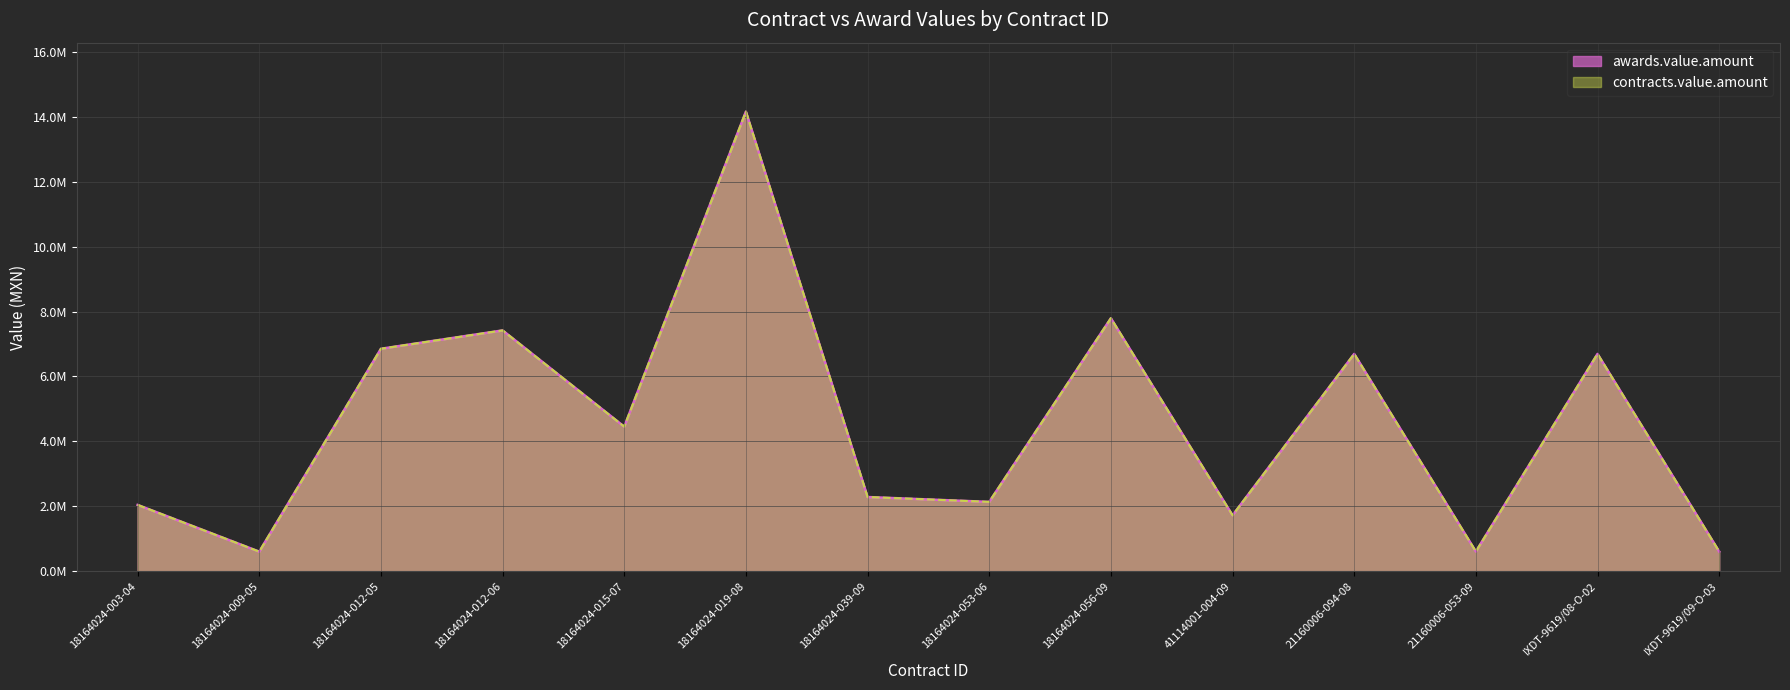

Reading left to right, list all the values displayed in this chart.

awards.value.amount: 18164024-003-04=2045611.7	18164024-009-05=606240.1	18164024-012-05=6853252.8	18164024-012-06=7417943.4	18164024-015-07=4454072.5	18164024-019-08=14154437.9	18164024-039-09=2288516.5	18164024-053-06=2138735.9	18164024-056-09=7792292.6	41114001-004-09=1724144.6	21160006-094-08=6694280.6	21160006-053-09=609623.9	IXDT-9619/08-O-02=6694280.6	IXDT-9619/09-O-03=609623.9
contracts.value.amount: 18164024-003-04=2045611.7	18164024-009-05=606240.1	18164024-012-05=6853252.8	18164024-012-06=7417943.4	18164024-015-07=4454072.5	18164024-019-08=14154437.9	18164024-039-09=2288516.5	18164024-053-06=2138735.9	18164024-056-09=7792292.6	41114001-004-09=1724144.6	21160006-094-08=6694280.6	21160006-053-09=609623.9	IXDT-9619/08-O-02=6694280.6	IXDT-9619/09-O-03=609623.9